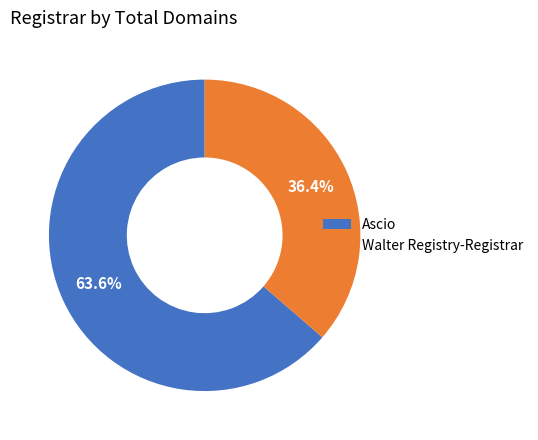

What percentage is the Walter Registry-Registrar slice, to the nearest percent?

36%